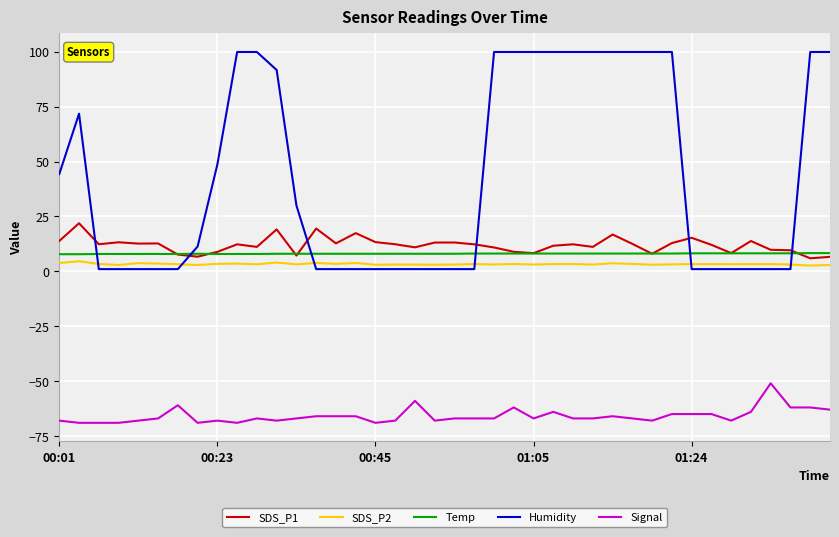

How many values in the Humidity series are below 11?

20